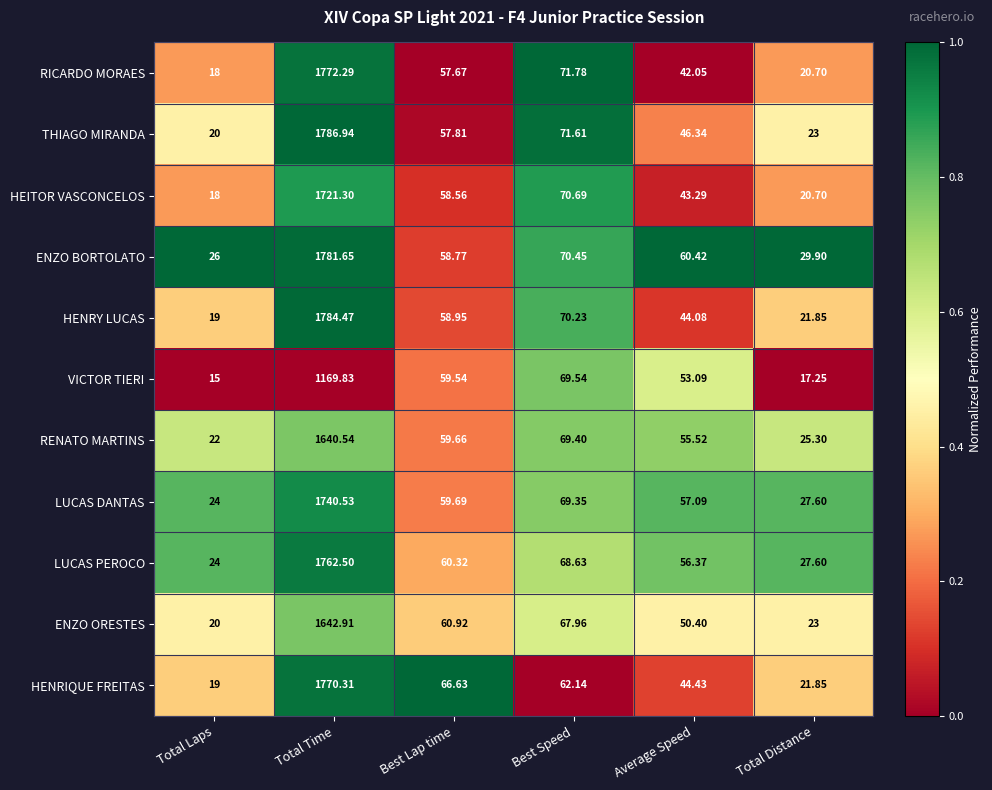

At which category does the chart reach its peak across all series?

Total Time